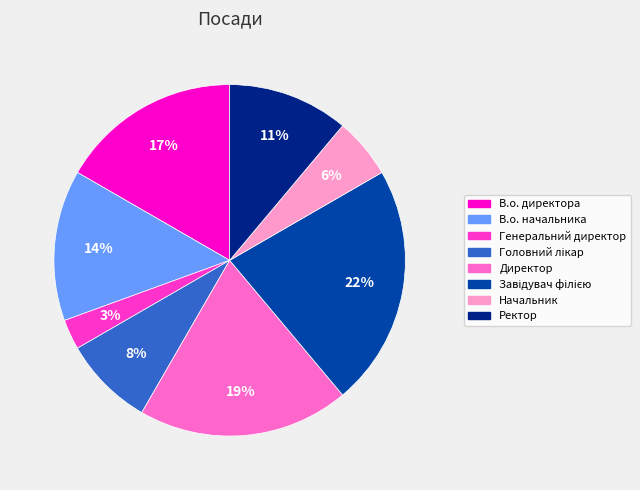

Which category has the smallest portion of the pie?

Генеральний директор